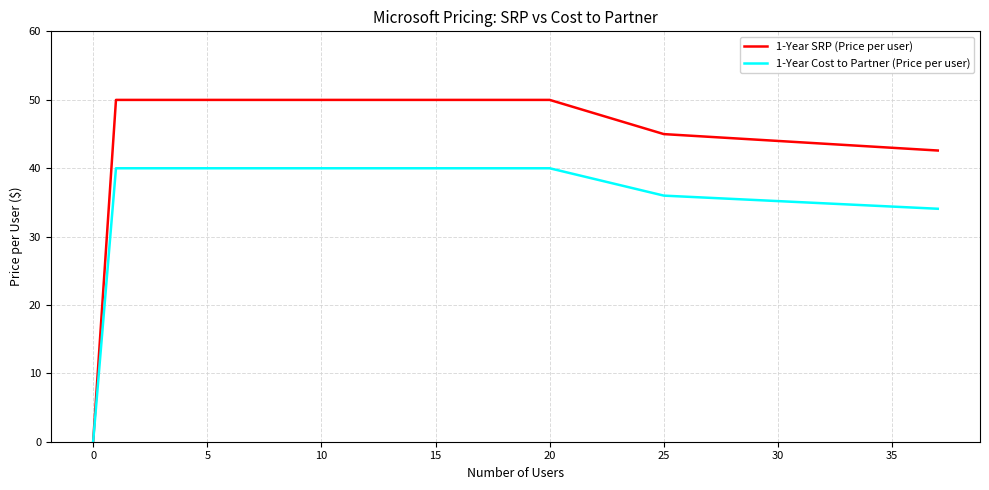

Which series has the largest total across all categories?

1-Year SRP (Price per user)